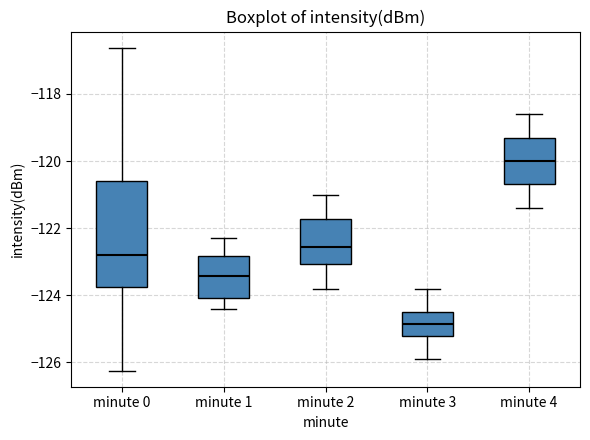

Reading left to right, read every box against the y-axis: the position of its median line, the range the box covers, and the ends of its whiskers. The values are not printed on the chart, so give them approximately, as read against the axis.

minute 0: median -122.8, box -123.8 to -120.6, whiskers -126.2 to -116.6
minute 1: median -123.4, box -124.0 to -122.8, whiskers -124.4 to -122.2
minute 2: median -122.6, box -123.0 to -121.8, whiskers -123.8 to -121.0
minute 3: median -124.8, box -125.2 to -124.4, whiskers -125.8 to -123.8
minute 4: median -120.0, box -120.6 to -119.4, whiskers -121.4 to -118.6